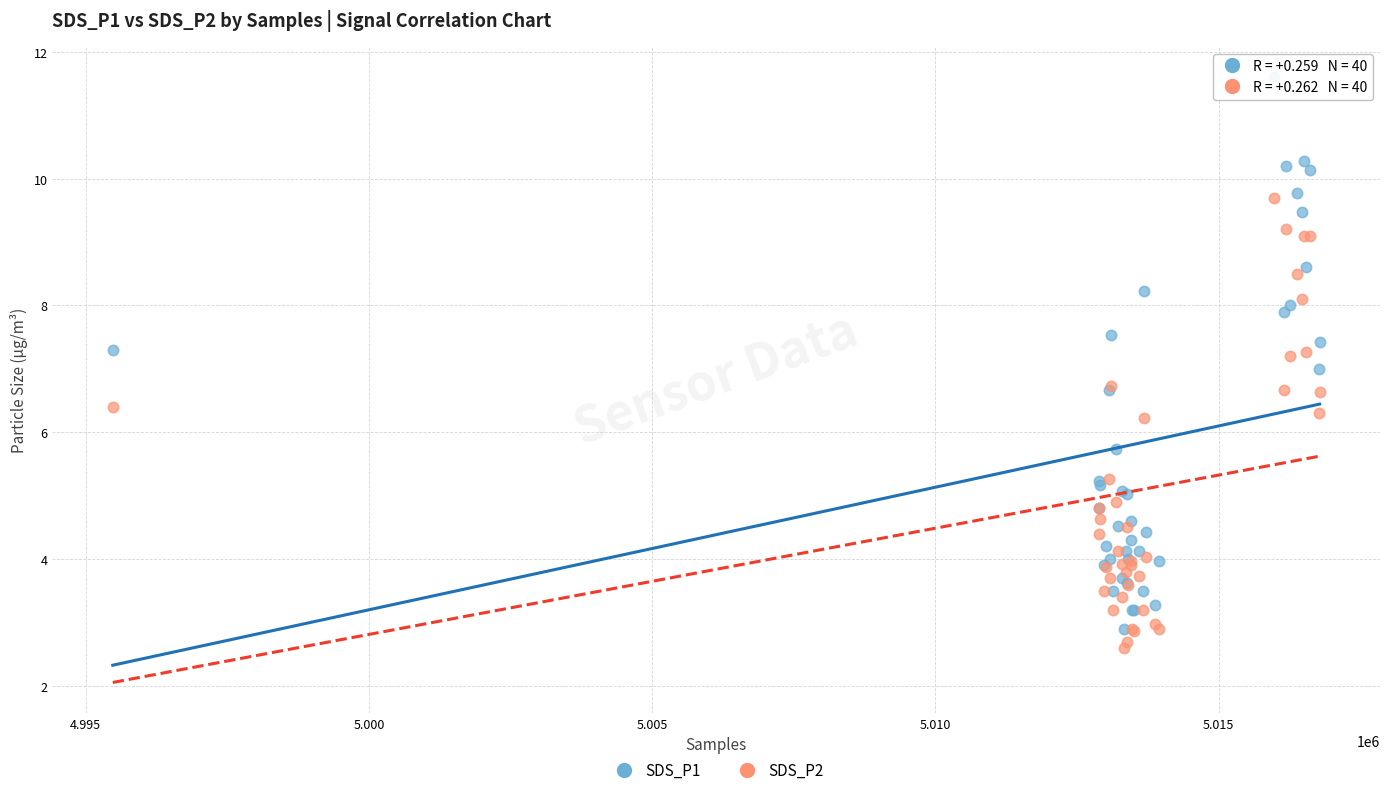

Which series has the largest Y range (max minus min)?

SDS_P1